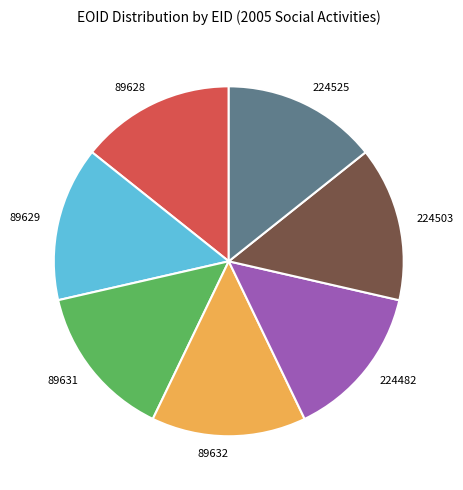

The 224482 slice represents 22% of the pie. True or false?

False